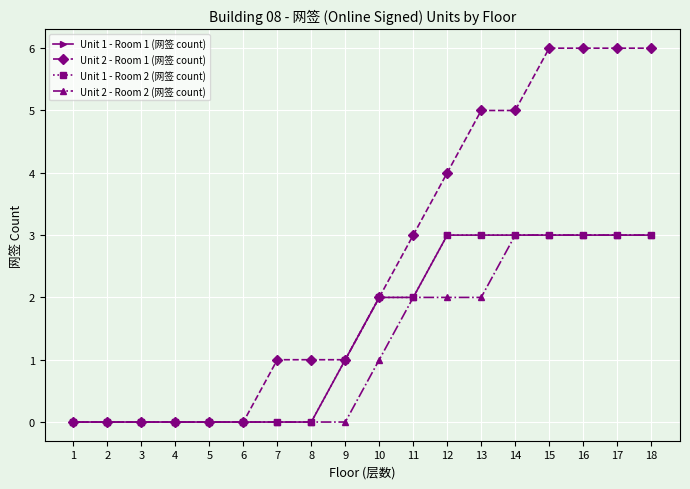

How many Unit 2 - Room 2 (网签 count) values are between 0 and 3?

18